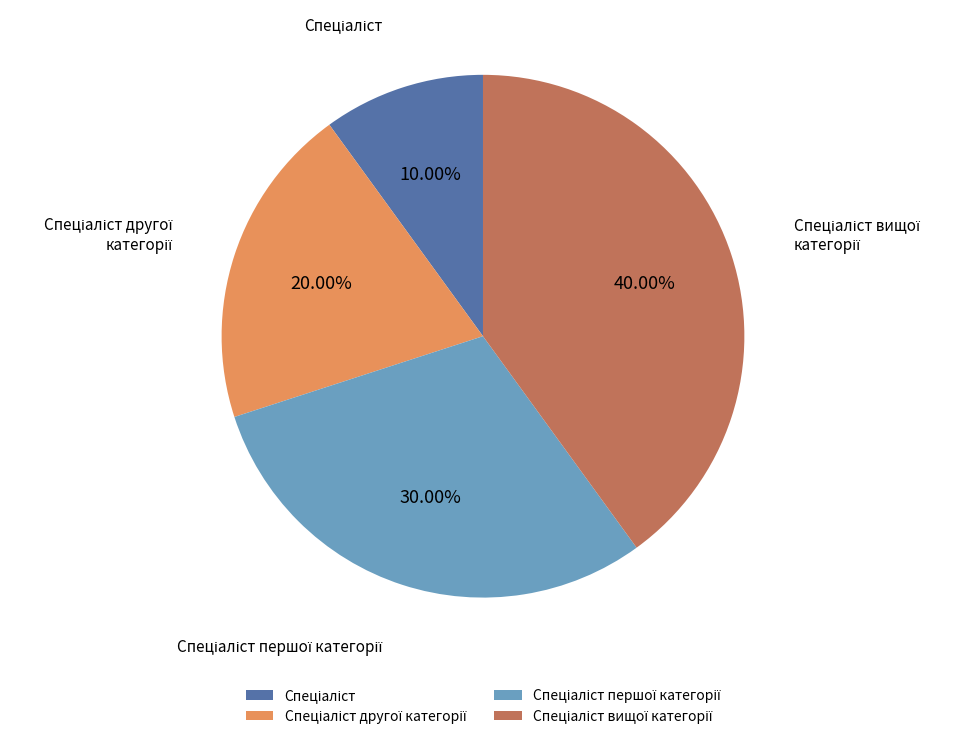

Is there any slice that represents more than half of the pie?

No